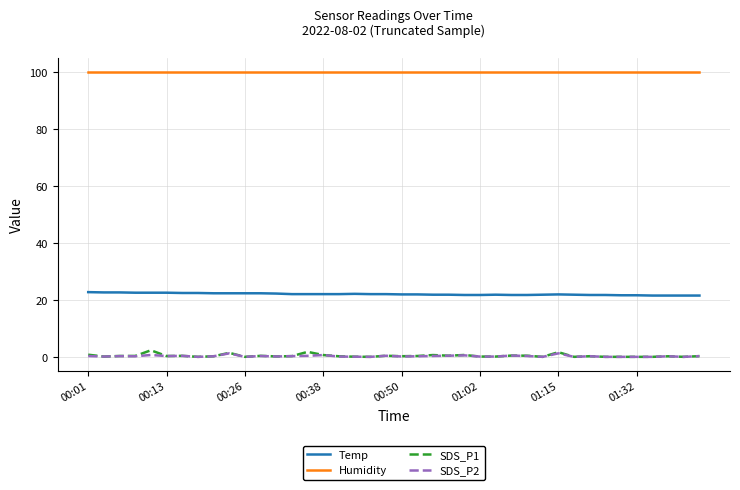

Which series has the largest range (max minus min)?

SDS_P1